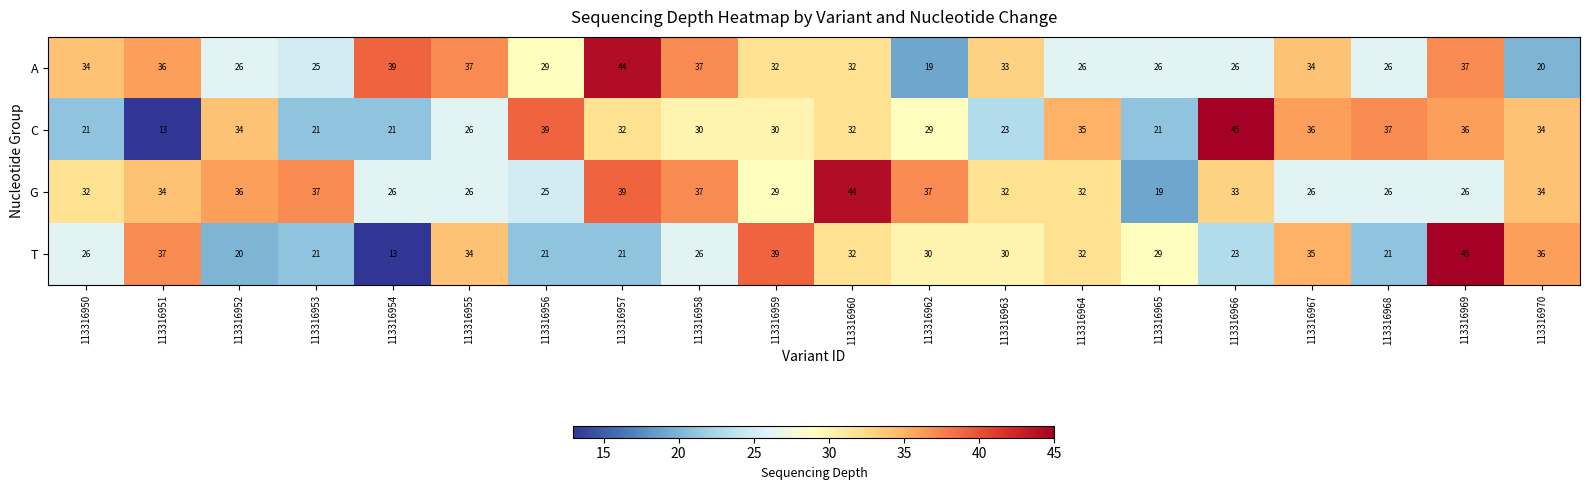

Between 113316950 and 113316960, which series saw the biggest shift?

G